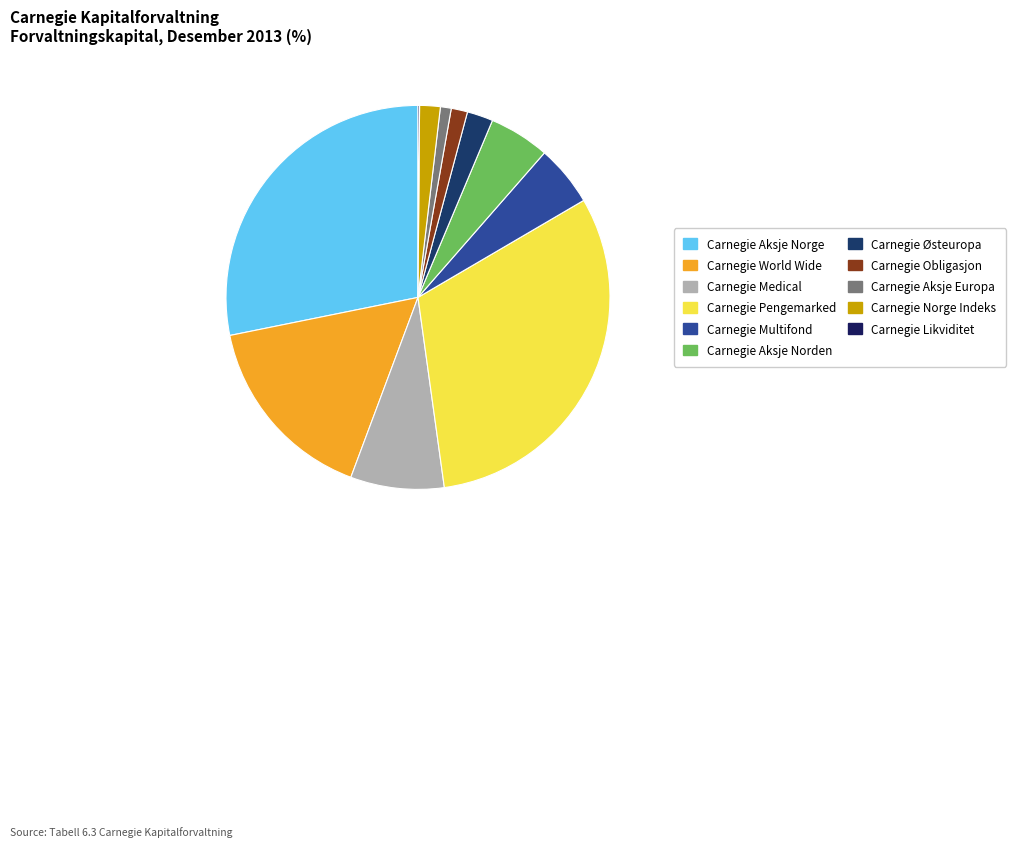

Which has a higher value, Carnegie Obligasjon or Carnegie World Wide?

Carnegie World Wide